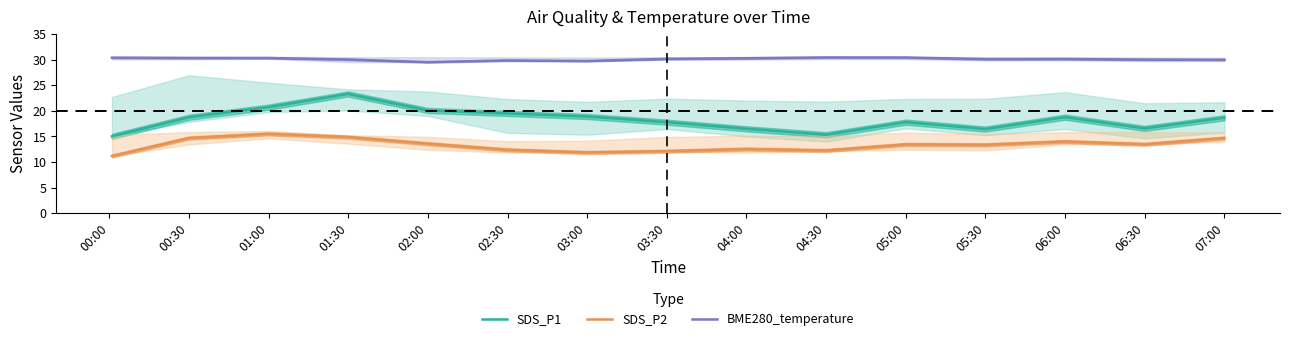

Rank the series by their maximum value, from highest to lowest.

BME280_temperature, SDS_P1, SDS_P2